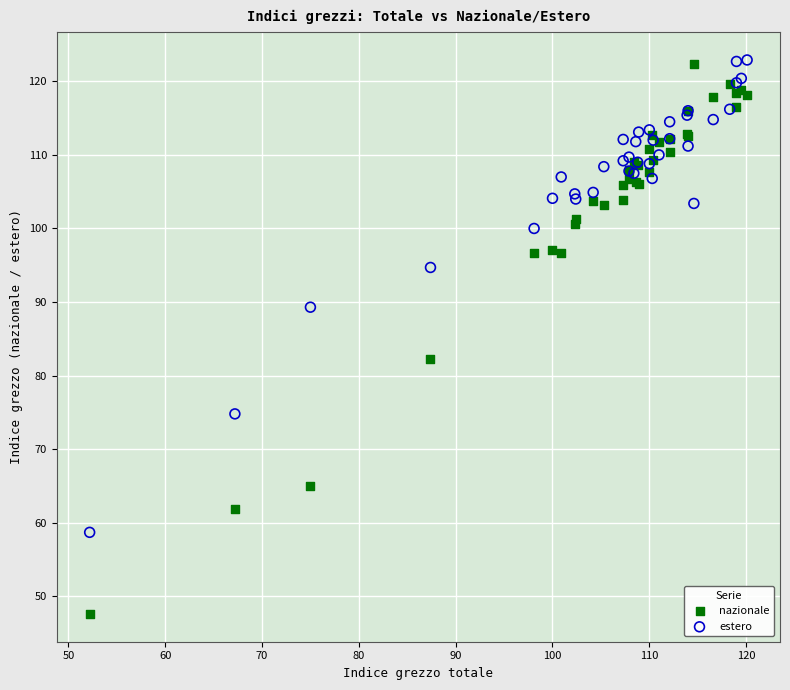

Which series reaches the minimum Y coordinate?

nazionale